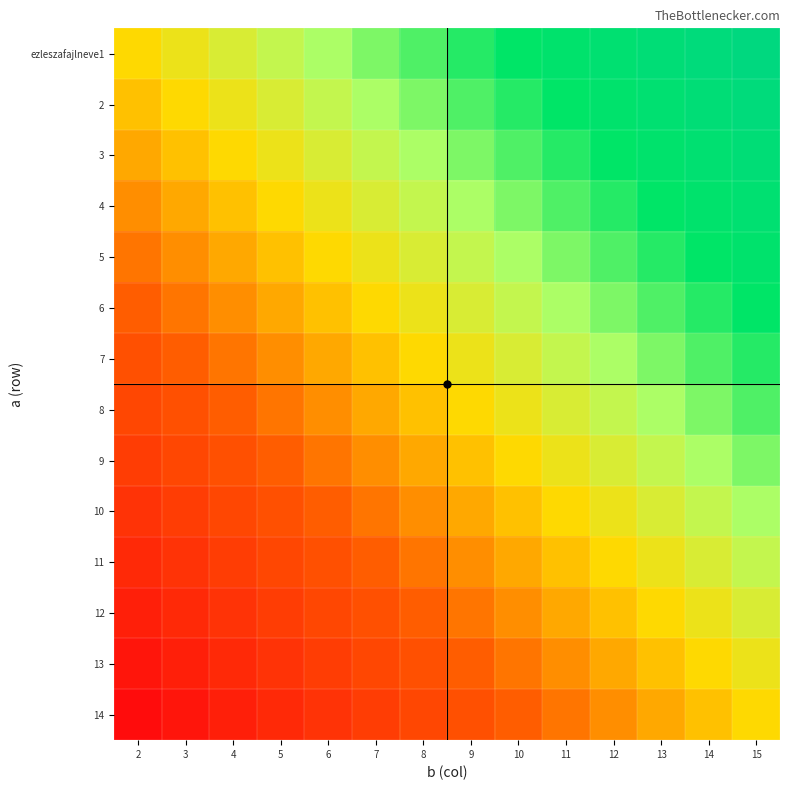

Reading right to left, extract all data points from this chart.

ezleszafajlneve1: 15=1.0	14=0.9	13=0.8	12=0.8	11=0.7	10=0.6	9=0.5	8=0.5	7=0.4	6=0.3	5=0.2	4=0.2	3=0.1	2=0.0
2: 15=0.9	14=0.8	13=0.8	12=0.7	11=0.6	10=0.5	9=0.5	8=0.4	7=0.3	6=0.2	5=0.2	4=0.1	3=0.0	2=-0.1
3: 15=0.8	14=0.8	13=0.7	12=0.6	11=0.5	10=0.5	9=0.4	8=0.3	7=0.2	6=0.2	5=0.1	4=0.0	3=-0.1	2=-0.2
4: 15=0.8	14=0.7	13=0.6	12=0.5	11=0.5	10=0.4	9=0.3	8=0.2	7=0.2	6=0.1	5=0.0	4=-0.1	3=-0.2	2=-0.2
5: 15=0.7	14=0.6	13=0.5	12=0.5	11=0.4	10=0.3	9=0.2	8=0.2	7=0.1	6=0.0	5=-0.1	4=-0.2	3=-0.2	2=-0.3
6: 15=0.6	14=0.5	13=0.5	12=0.4	11=0.3	10=0.2	9=0.2	8=0.1	7=0.0	6=-0.1	5=-0.2	4=-0.2	3=-0.3	2=-0.4
7: 15=0.5	14=0.5	13=0.4	12=0.3	11=0.2	10=0.2	9=0.1	8=0.0	7=-0.1	6=-0.2	5=-0.2	4=-0.3	3=-0.4	2=-0.5
8: 15=0.5	14=0.4	13=0.3	12=0.2	11=0.2	10=0.1	9=0.0	8=-0.1	7=-0.2	6=-0.2	5=-0.3	4=-0.4	3=-0.5	2=-0.5
9: 15=0.4	14=0.3	13=0.2	12=0.2	11=0.1	10=0.0	9=-0.1	8=-0.2	7=-0.2	6=-0.3	5=-0.4	4=-0.5	3=-0.5	2=-0.6
10: 15=0.3	14=0.2	13=0.2	12=0.1	11=0.0	10=-0.1	9=-0.2	8=-0.2	7=-0.3	6=-0.4	5=-0.5	4=-0.5	3=-0.6	2=-0.7
11: 15=0.2	14=0.2	13=0.1	12=0.0	11=-0.1	10=-0.2	9=-0.2	8=-0.3	7=-0.4	6=-0.5	5=-0.5	4=-0.6	3=-0.7	2=-0.8
12: 15=0.2	14=0.1	13=0.0	12=-0.1	11=-0.2	10=-0.2	9=-0.3	8=-0.4	7=-0.5	6=-0.5	5=-0.6	4=-0.7	3=-0.8	2=-0.8
13: 15=0.1	14=0.0	13=-0.1	12=-0.2	11=-0.2	10=-0.3	9=-0.4	8=-0.5	7=-0.5	6=-0.6	5=-0.7	4=-0.8	3=-0.8	2=-0.9
14: 15=0.0	14=-0.1	13=-0.2	12=-0.2	11=-0.3	10=-0.4	9=-0.5	8=-0.5	7=-0.6	6=-0.7	5=-0.8	4=-0.8	3=-0.9	2=-1.0